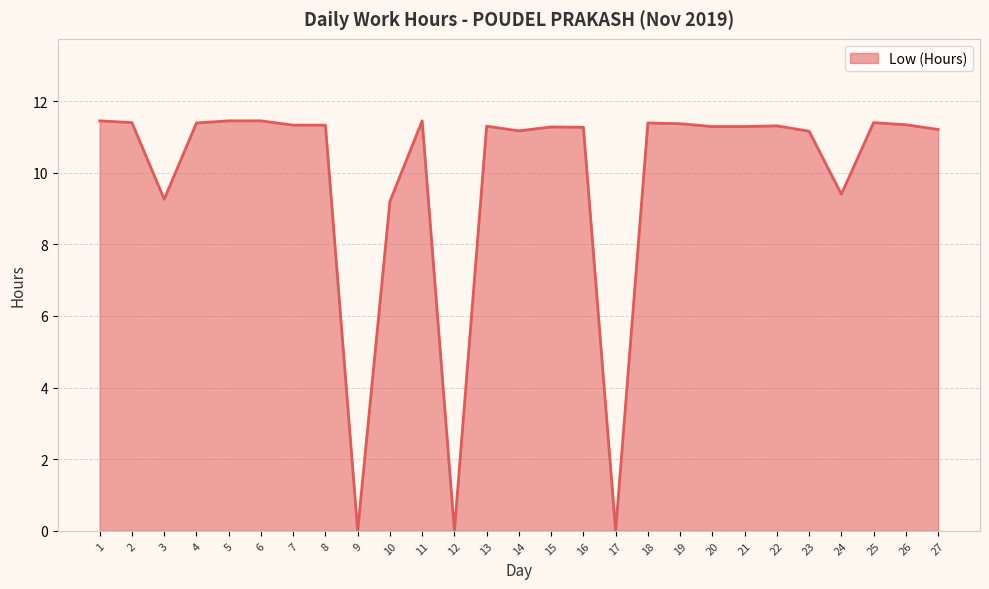

What is the change in value from 4 to 13?

-0.1